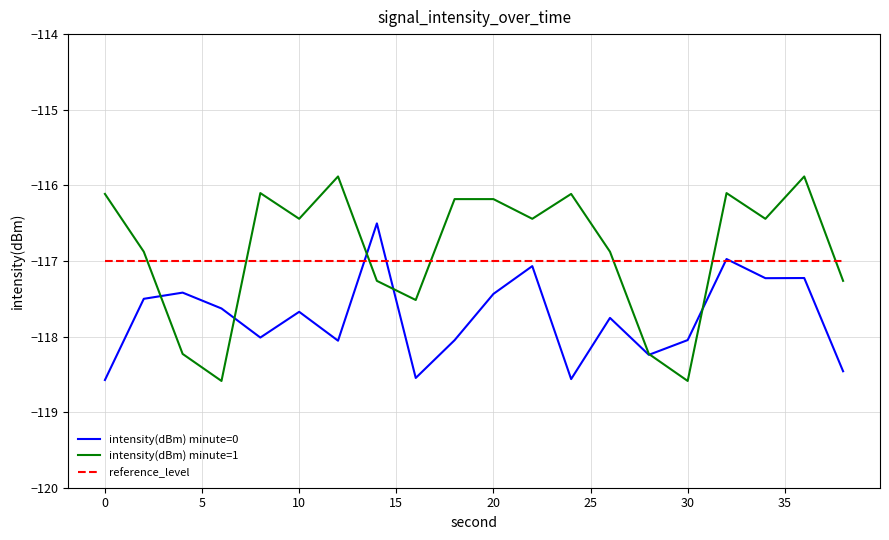

Which series has the largest total across all categories?

intensity(dBm) minute=1